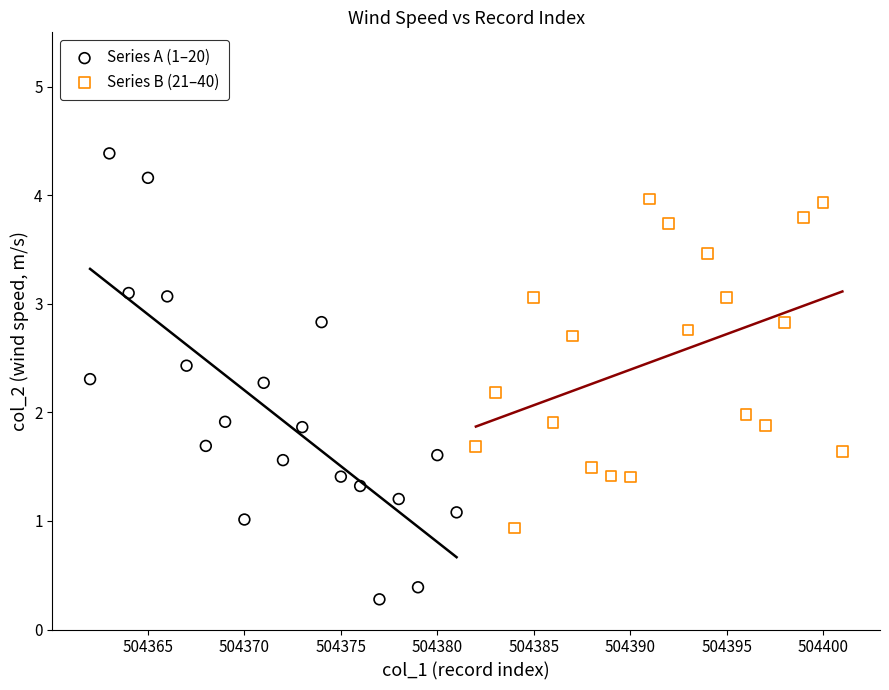

Which series reaches the maximum Y coordinate?

Series A (1–20)